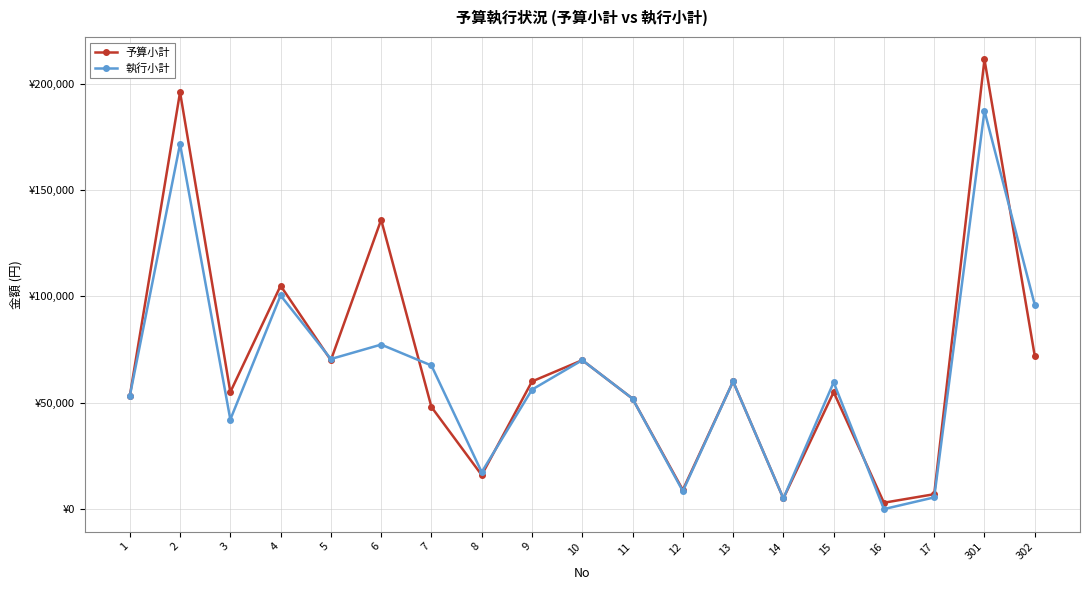

Which series has the largest range (max minus min)?

予算小計